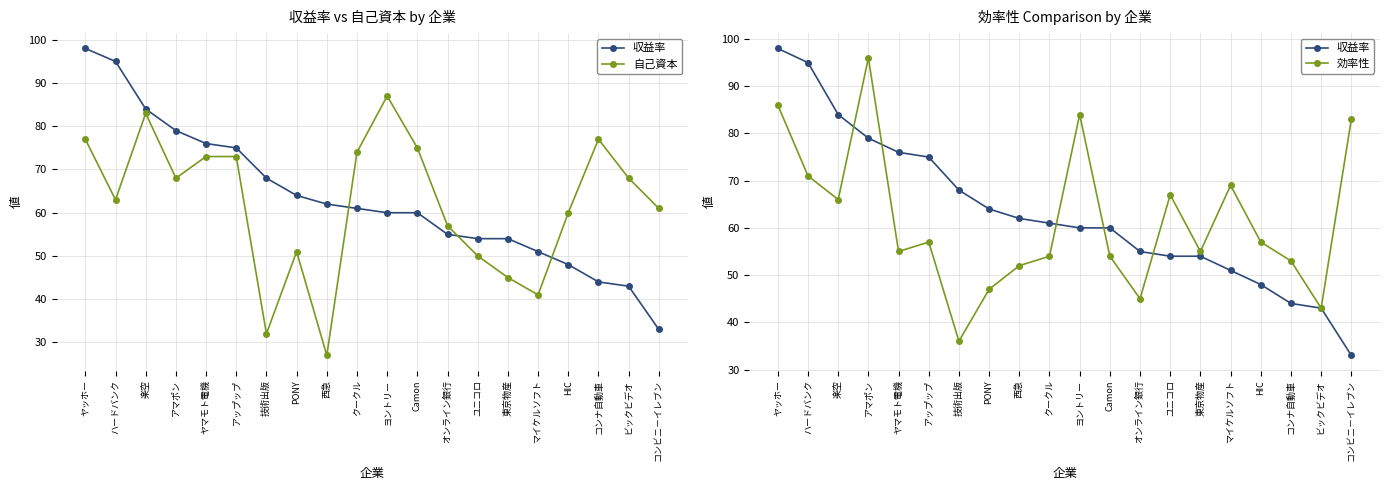

What is the total value across all series at Camon?

189